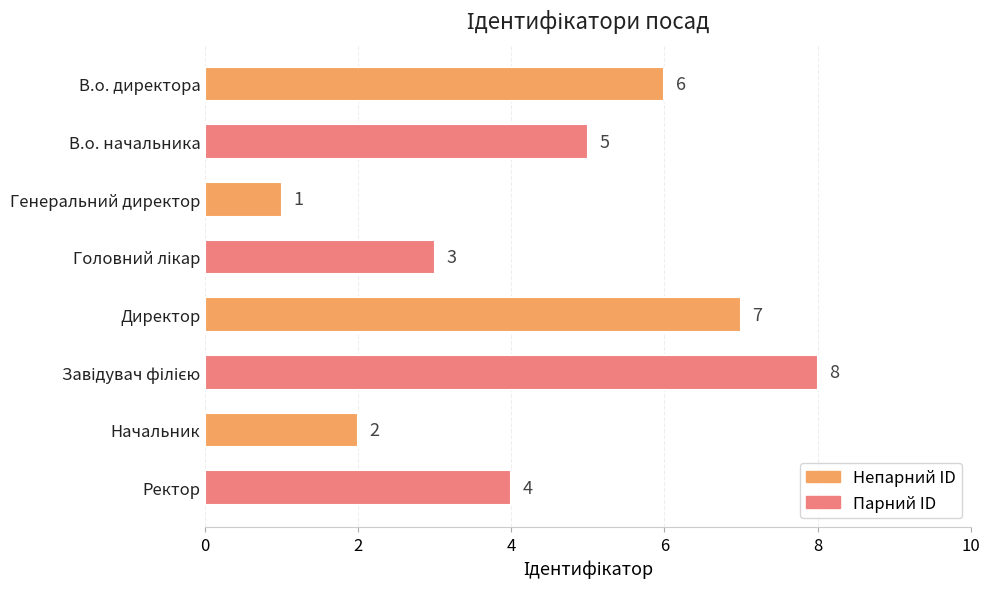

Reading top to bottom, transcribe all the data shown in this chart.

6	5	1	3	7	8	2	4